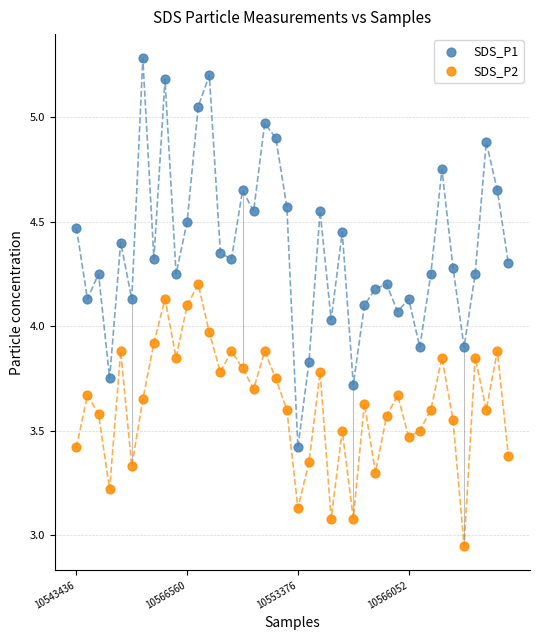

Across all data points, what is the range of Y values (max minus min)?

2.3